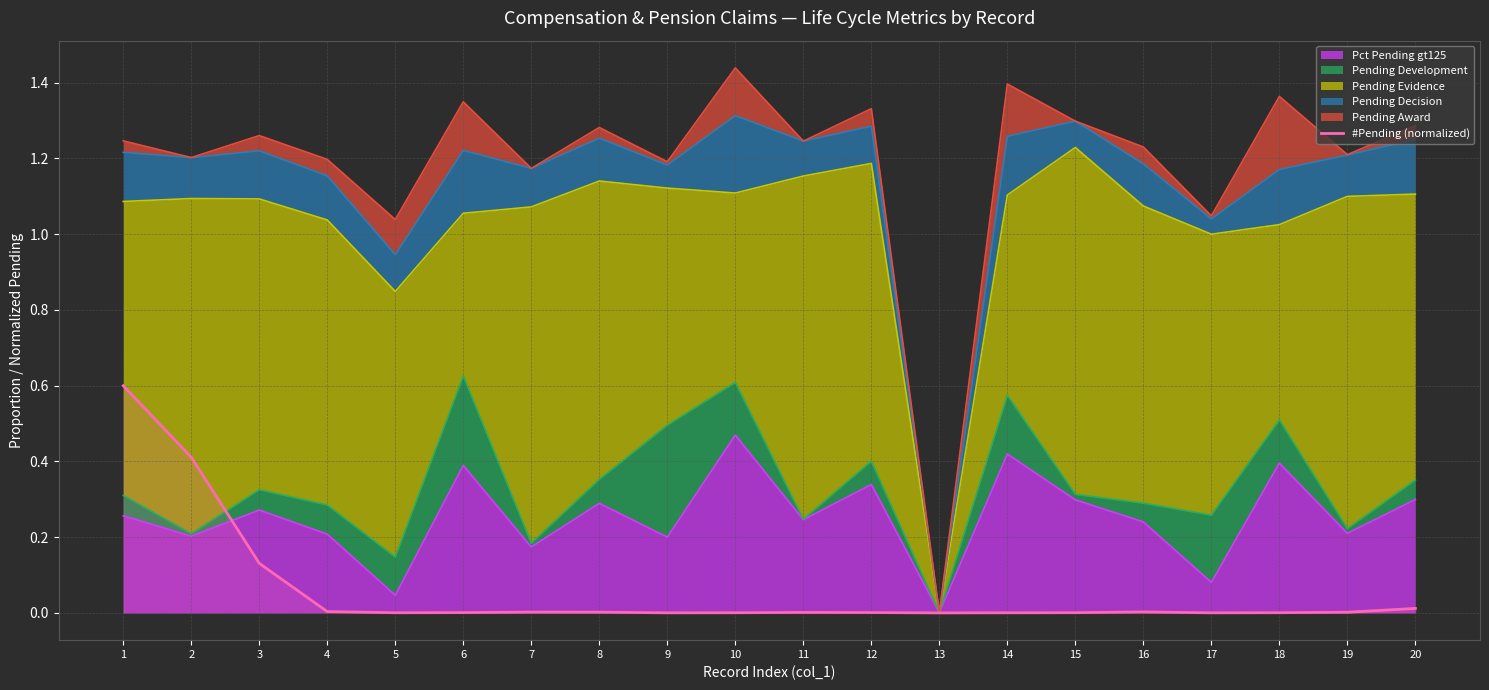

What is the maximum value shown in the chart?

0.6